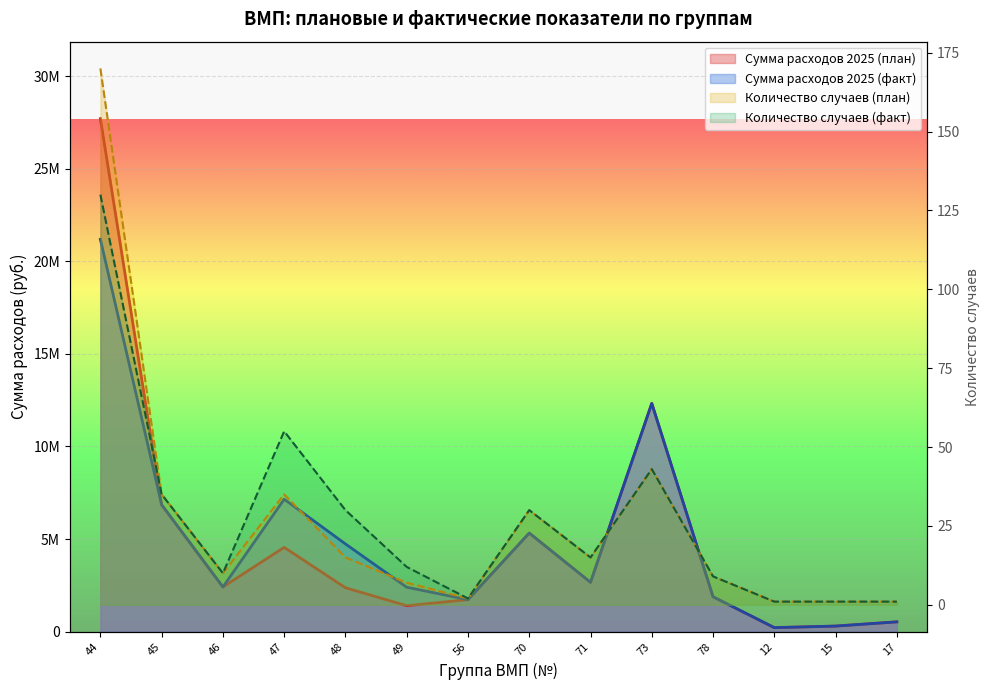

What position from the right is 48?

10